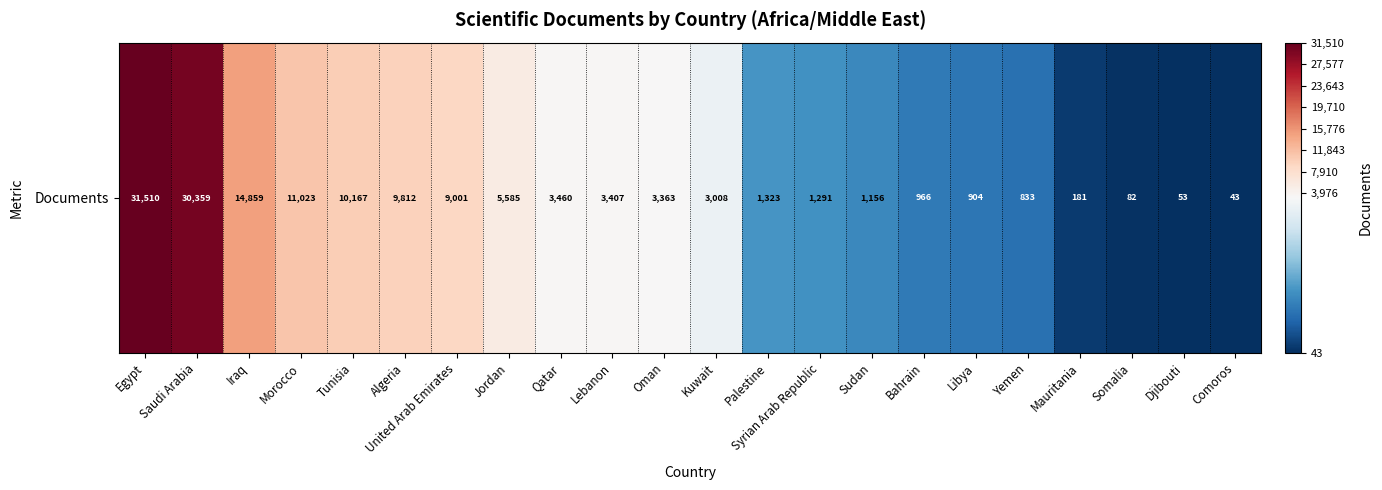

Which has a higher value, Lebanon or Palestine?

Lebanon